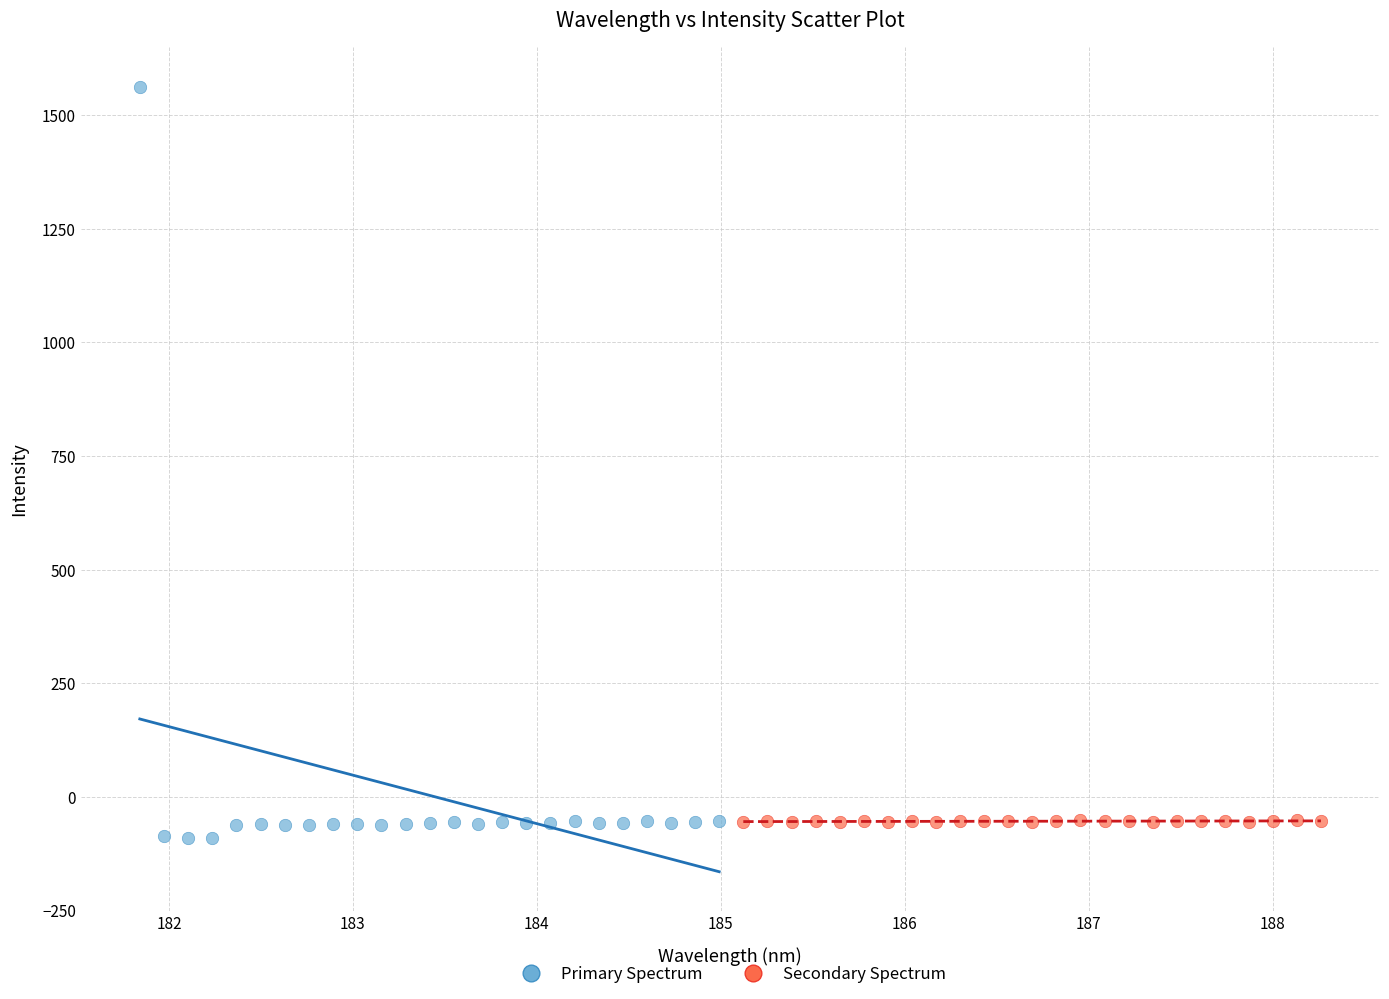

Which series reaches the minimum Y coordinate?

Primary Spectrum